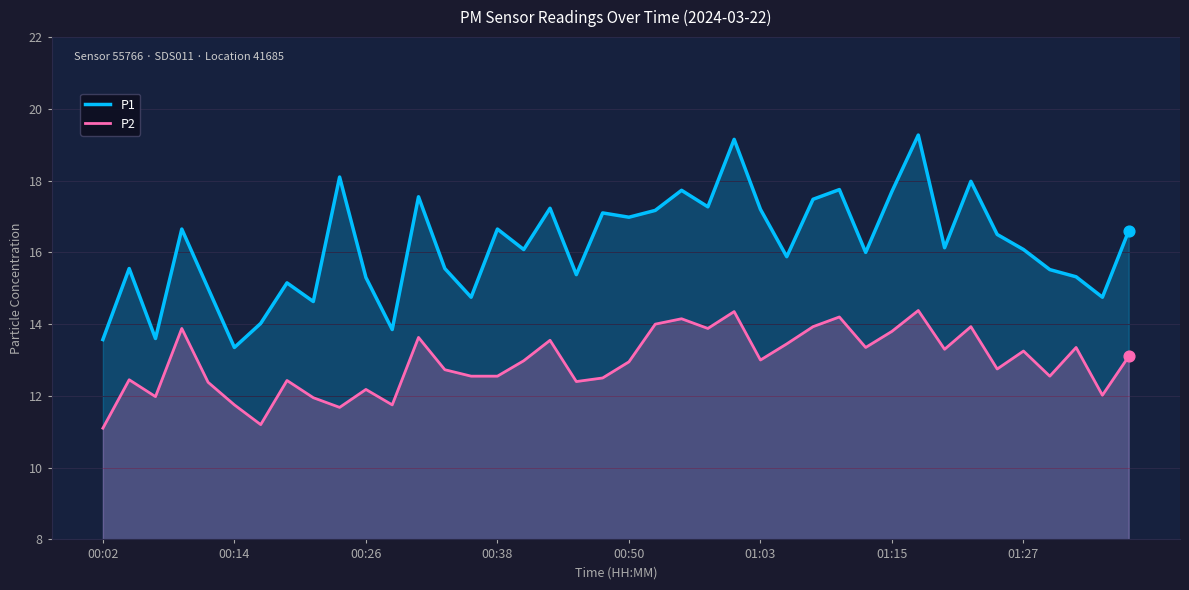

At how many categories does at least one series exceed 19?

2